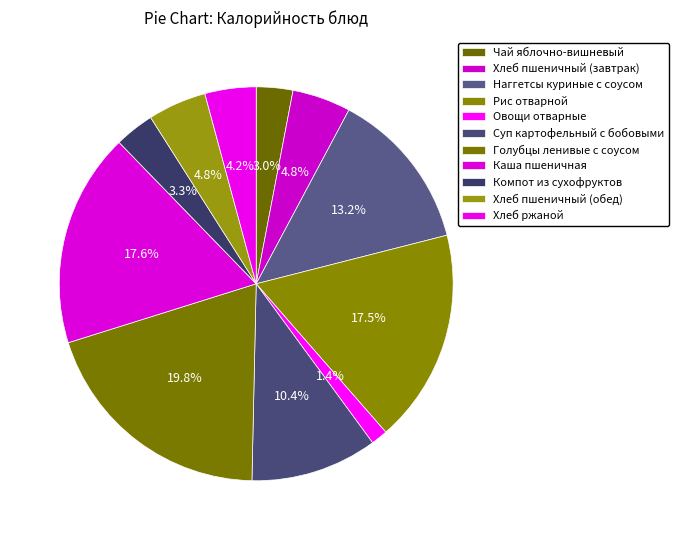

To the nearest percent, what portion does Компот из сухофруктов represent?

3%